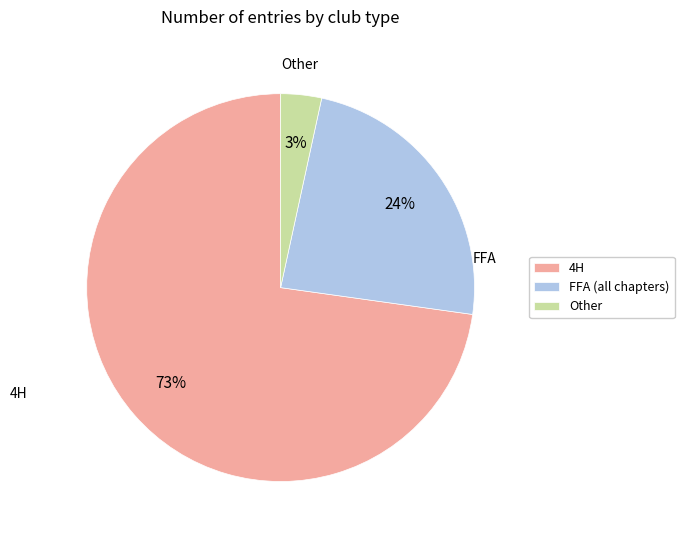

Combined, do FFA (all chapters) and Other account for over 50%?

No